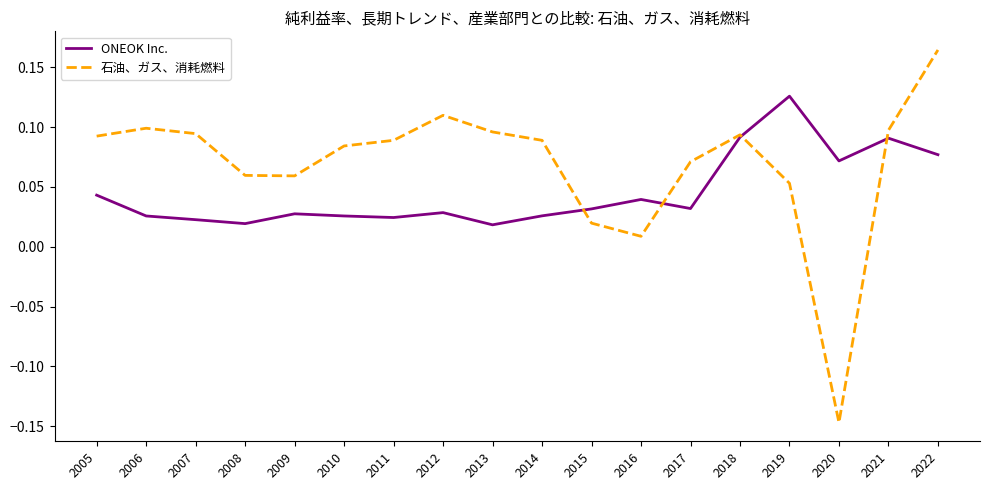

At which label does 石油、ガス、消耗燃料 reach its minimum?

2020